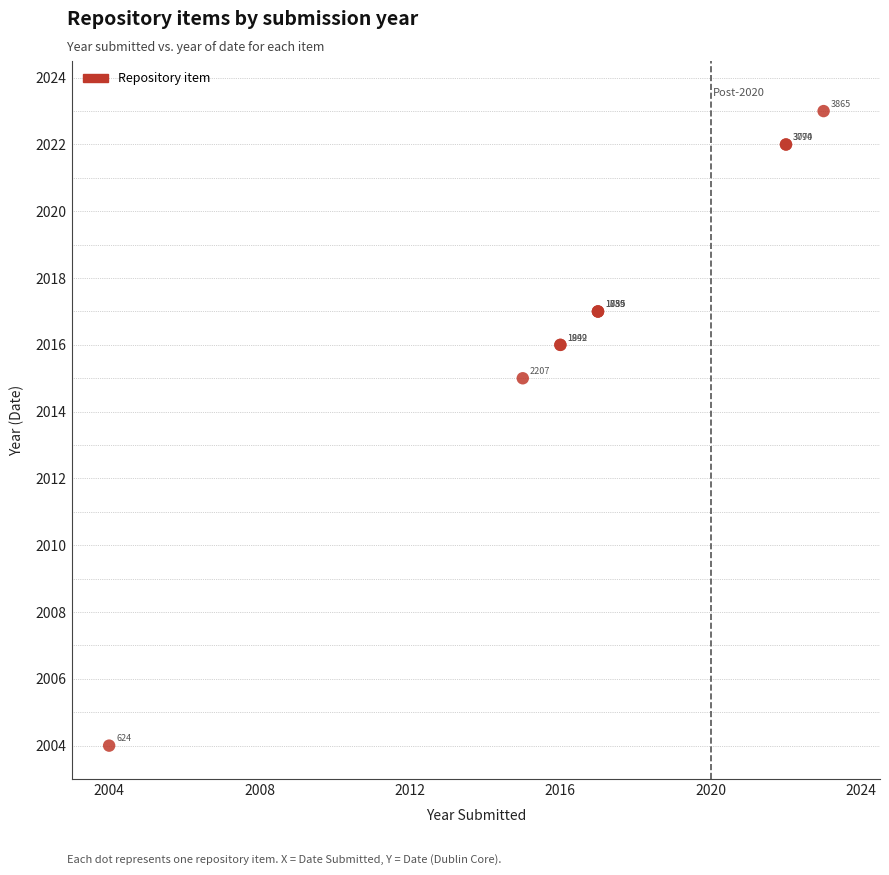

What Y value in the scatter plot is closest to 2013?

2015